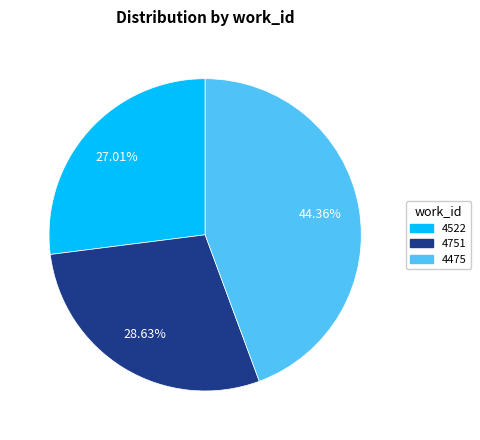

Is there any slice that represents more than half of the pie?

No